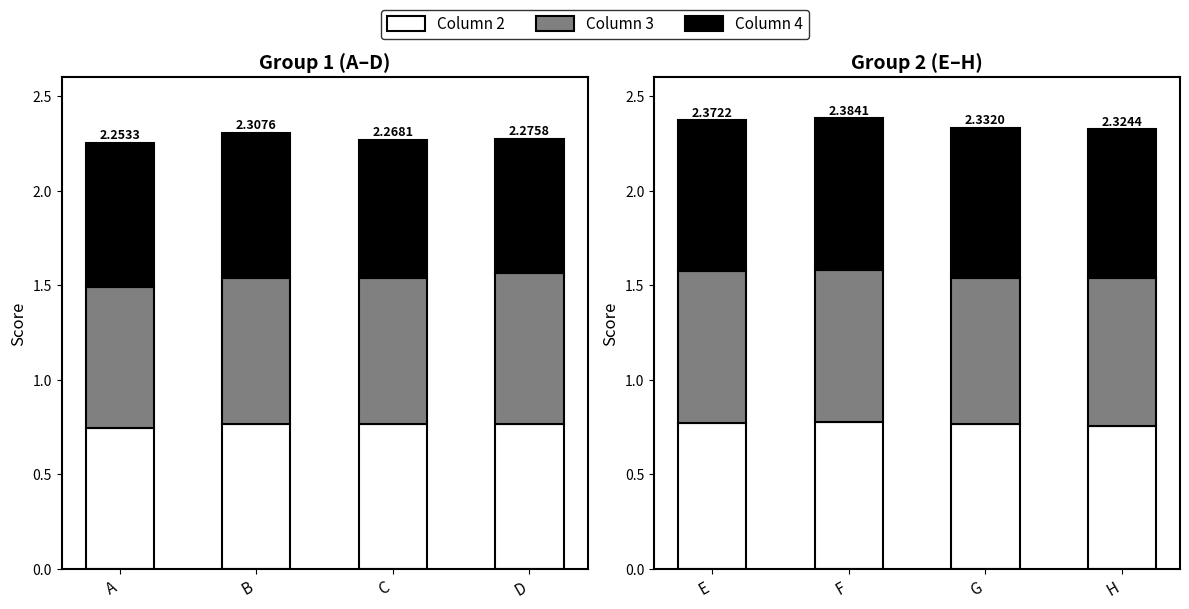

What is the minimum value for 3?

0.7